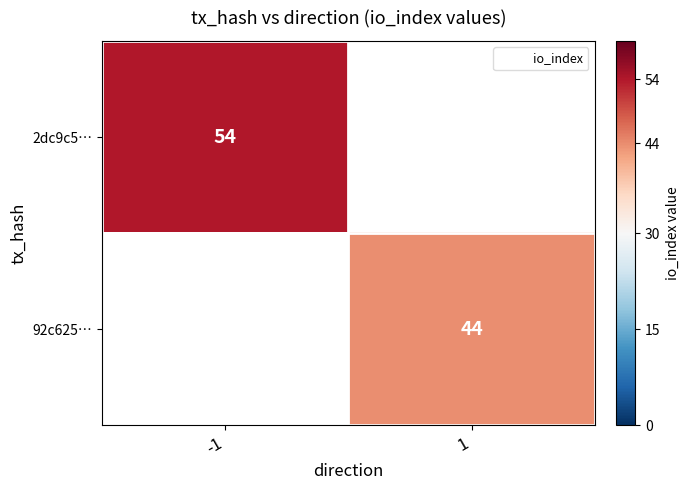

The 2dc9c5… series shows 27.5 at -1. True or false?

False